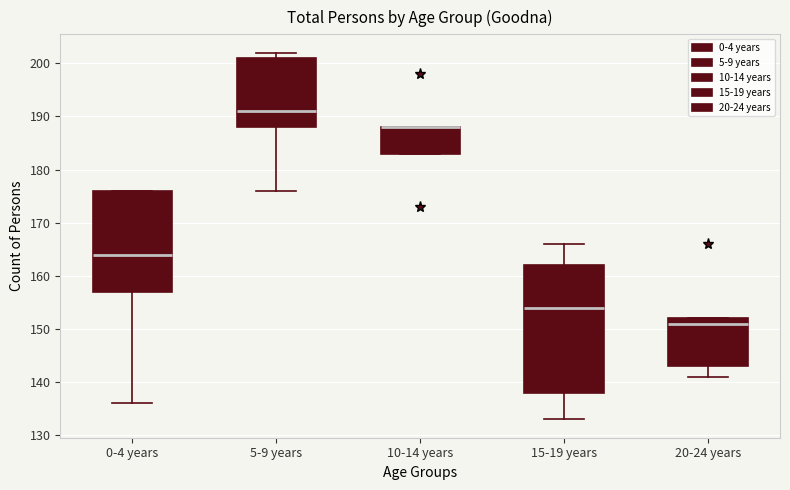

Comparing the boxes themselves (not the whiskers), which one is the tallest?

15-19 years